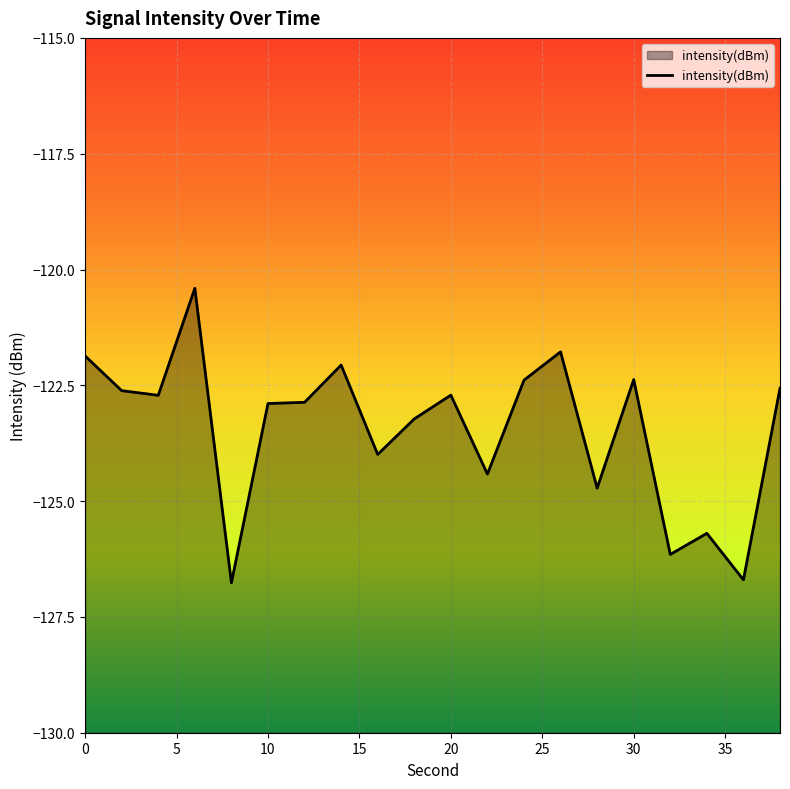

At which label is the value closest to -123?

10